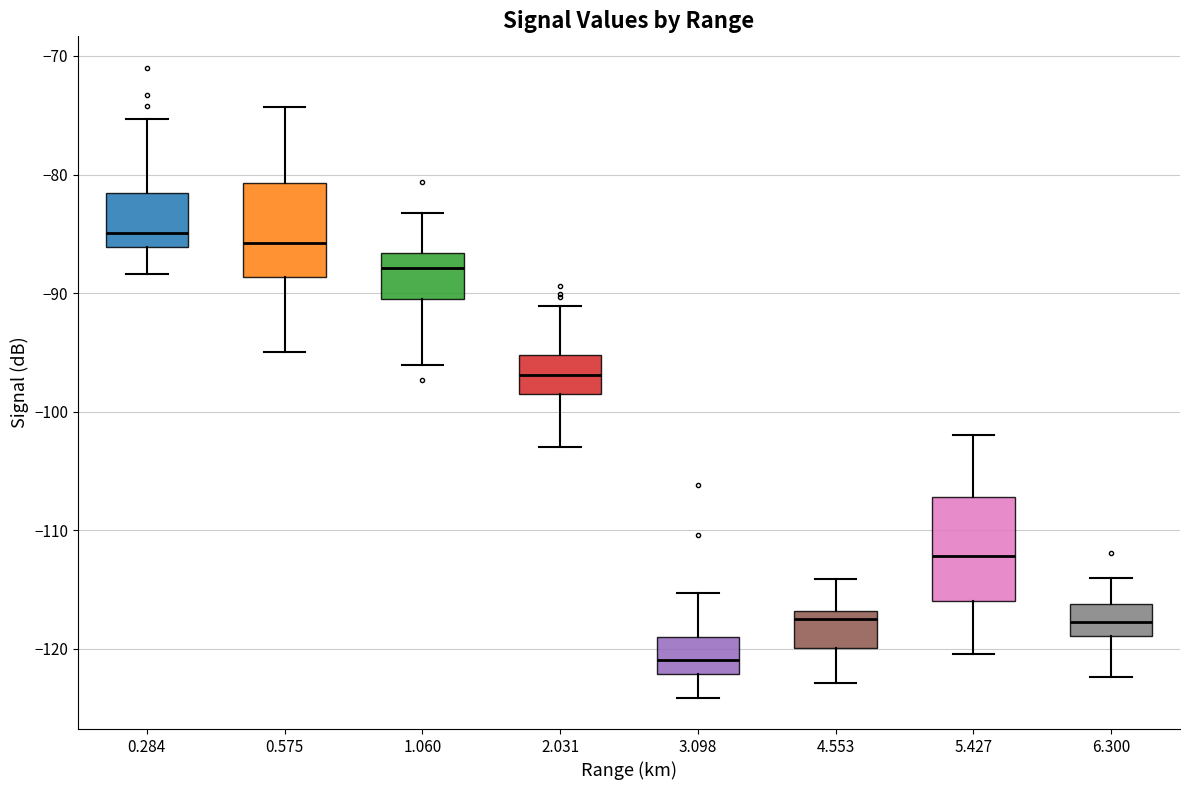

Reading left to right, read every box against the y-axis: the position of its median line, the range the box covers, and the ends of its whiskers. The values are not printed on the chart, so give them approximately, as read against the axis.

0.284: median -85, box -86 to -82, whiskers -88 to -75
0.575: median -86, box -89 to -81, whiskers -95 to -74
1.060: median -88, box -90 to -87, whiskers -96 to -83
2.031: median -97, box -99 to -95, whiskers -103 to -91
3.098: median -121, box -122 to -119, whiskers -124 to -115
4.553: median -117 (just below the box's upper edge), box -120 to -117, whiskers -123 to -114
5.427: median -112, box -116 to -107, whiskers -120 to -102
6.300: median -118, box -119 to -116, whiskers -122 to -114